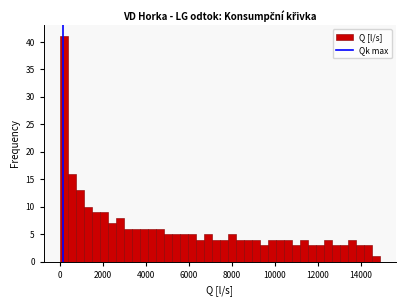

Around what value on the x-axis is the tallest bar? Give the approximate position of its centre, as read against the axis.

200